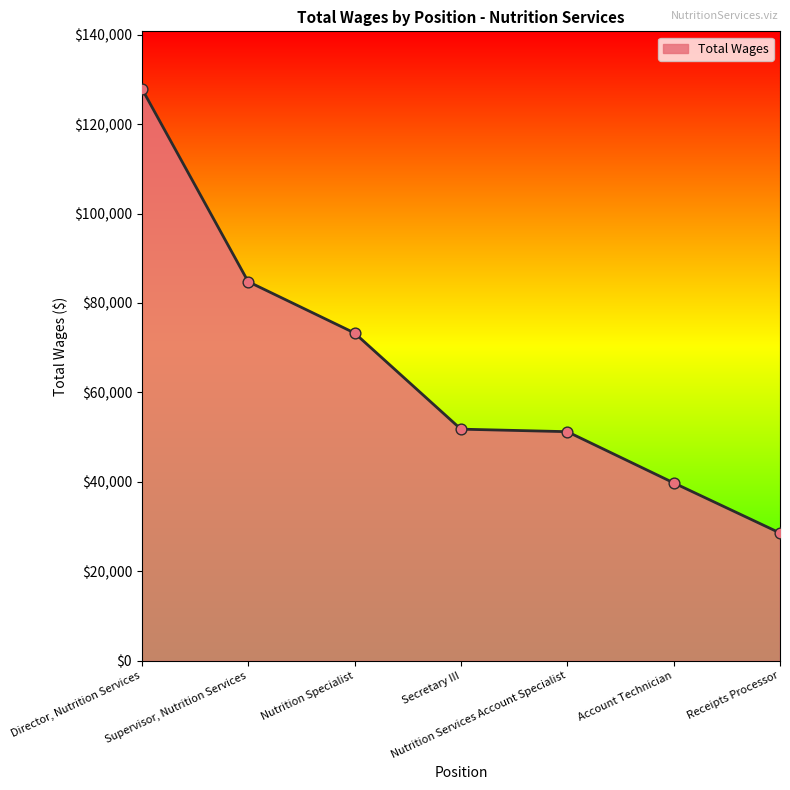

What is the change in value from Supervisor, Nutrition Services to Secretary III?

-32973